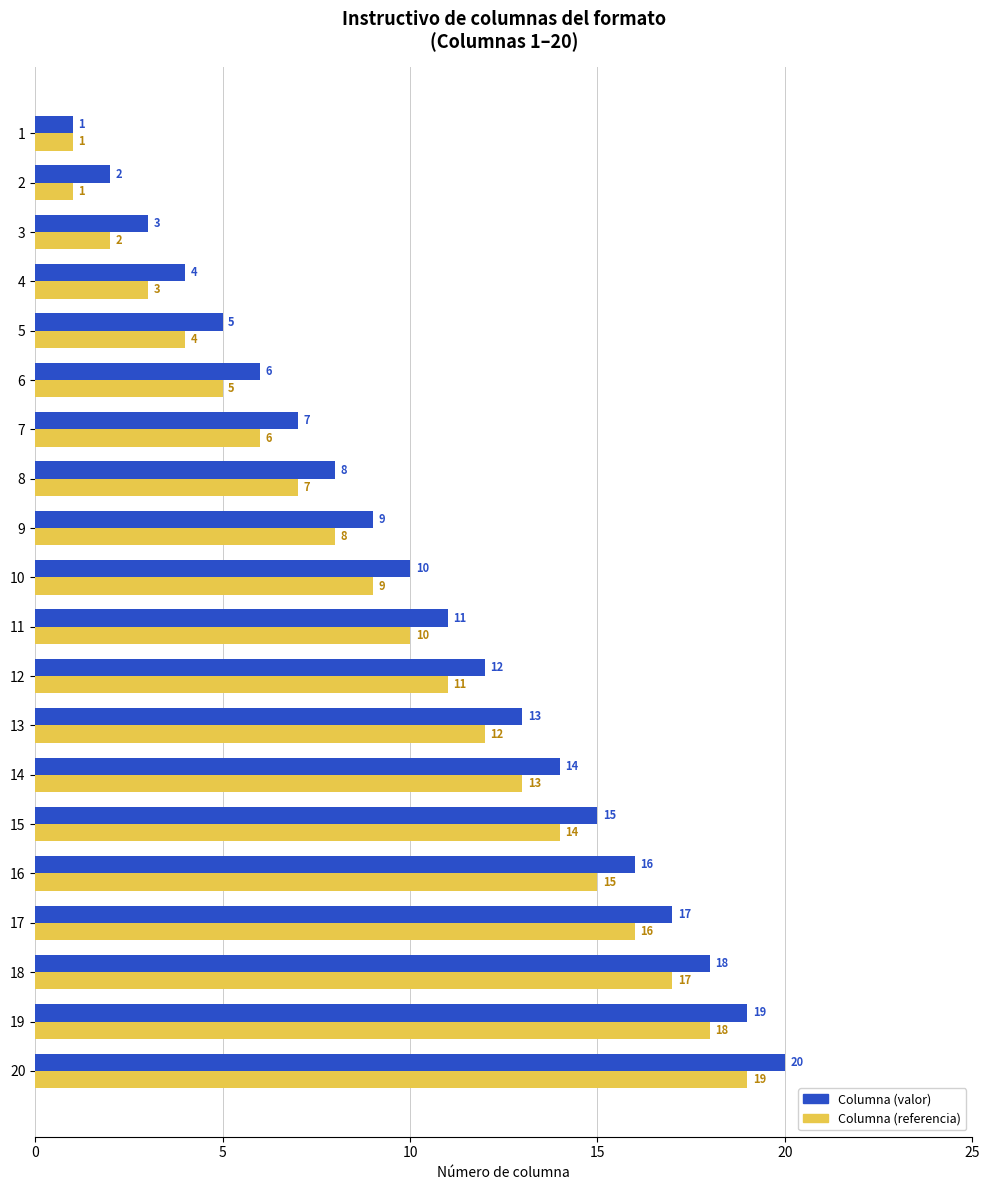

At which category is the sum across all series the highest?

20